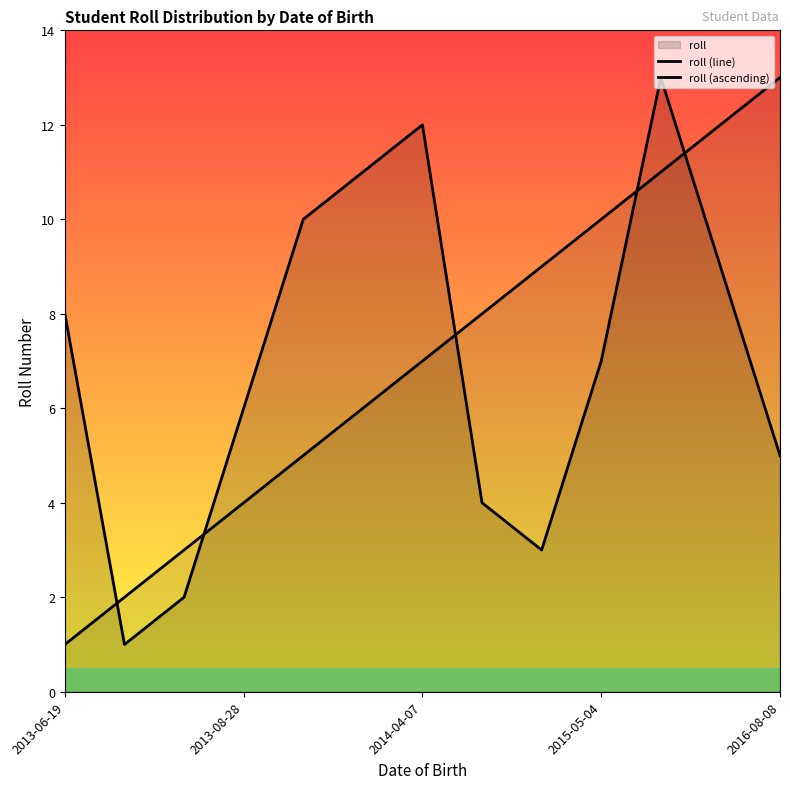

How many times do roll (ascending) and roll (line) cross each other?

5